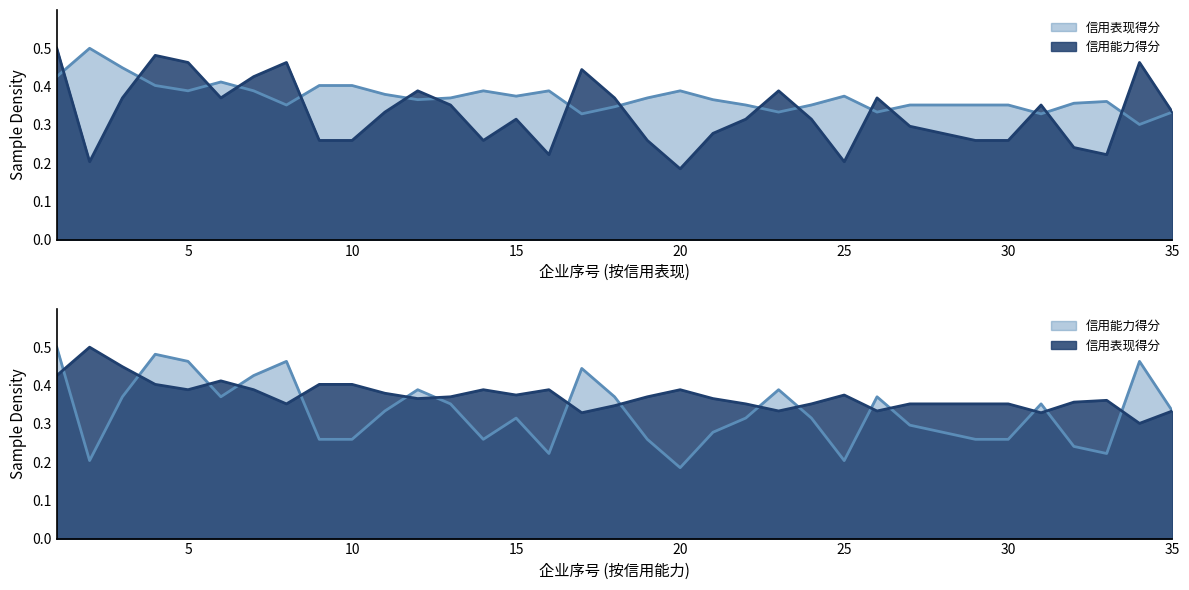

Reading right to left, list all the values displayed in this chart.

信用表现得分: 35=0.3	34=0.3	33=0.4	32=0.4	31=0.3	30=0.4	29=0.4	28=0.4	27=0.4	26=0.3	25=0.4	24=0.4	23=0.3	22=0.4	21=0.4	20=0.4	19=0.4	18=0.3	17=0.3	16=0.4	15=0.4	14=0.4	13=0.4	12=0.4	11=0.4	10=0.4	9=0.4	8=0.4	7=0.4	6=0.4	5=0.4	4=0.4	3=0.4	2=0.5	1=0.4
信用能力得分: 35=0.3	34=0.5	33=0.2	32=0.2	31=0.4	30=0.3	29=0.3	28=0.3	27=0.3	26=0.4	25=0.2	24=0.3	23=0.4	22=0.3	21=0.3	20=0.2	19=0.3	18=0.4	17=0.4	16=0.2	15=0.3	14=0.3	13=0.4	12=0.4	11=0.3	10=0.3	9=0.3	8=0.5	7=0.4	6=0.4	5=0.5	4=0.5	3=0.4	2=0.2	1=0.5